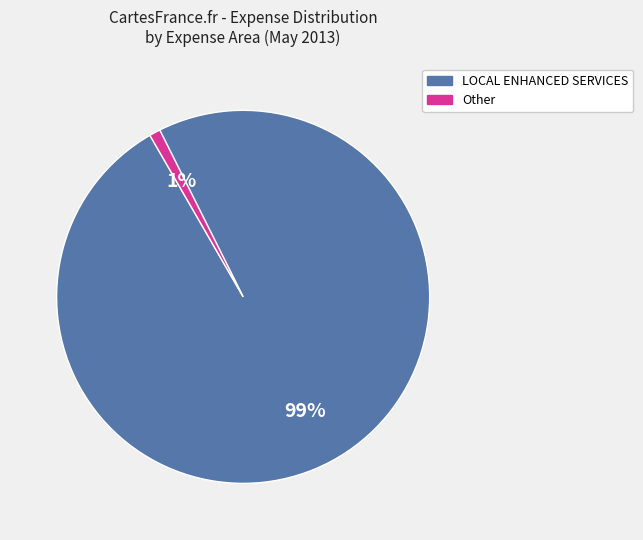

Does any single category account for the majority?

Yes